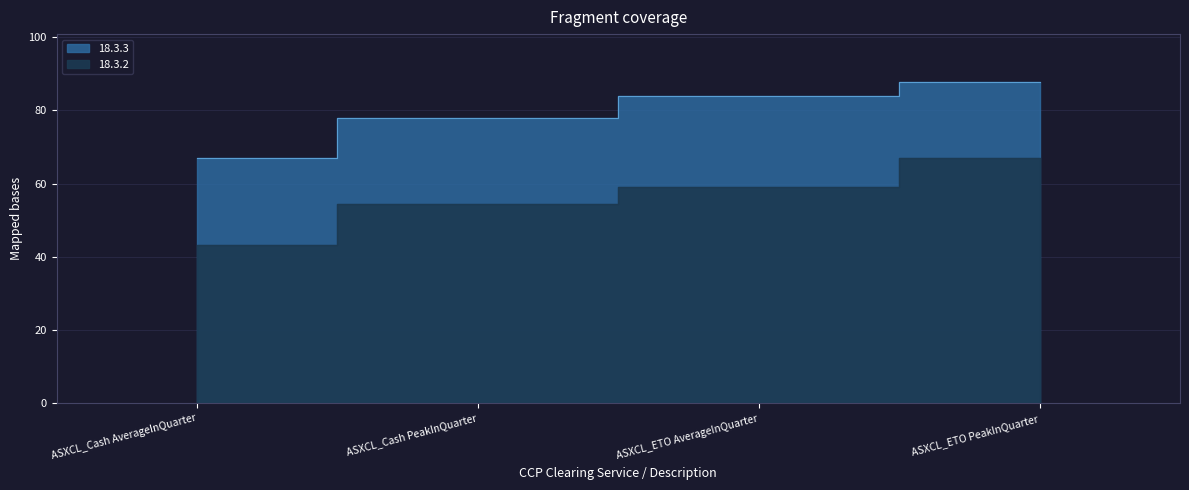

True or false: 18.3.3 has a value of 67.1 at ASXCL_Cash AverageInQuarter.

True